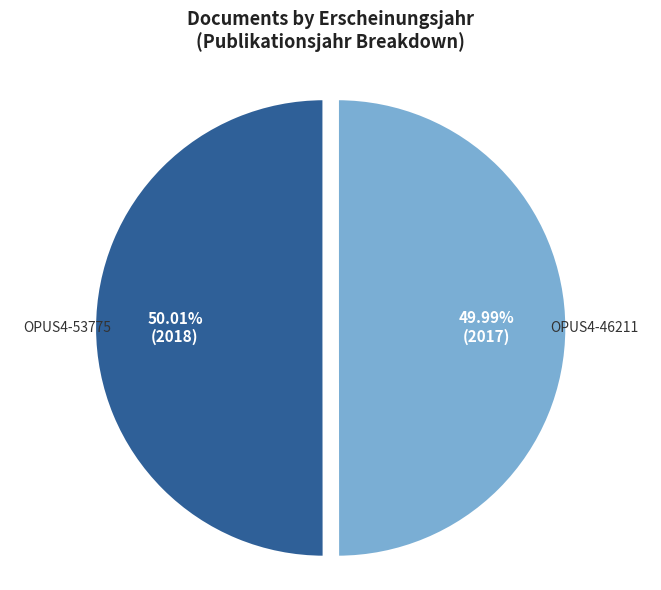

Approximately how many times larger is the value at OPUS4-46211 compared to OPUS4-53775?

1.0